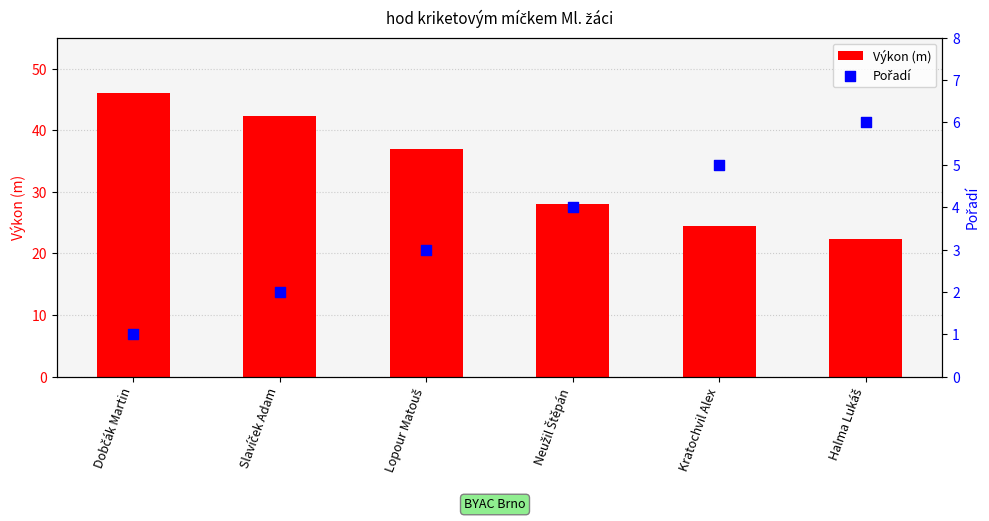

What are all the series names shown in the legend?

Výkon (m), Pořadí